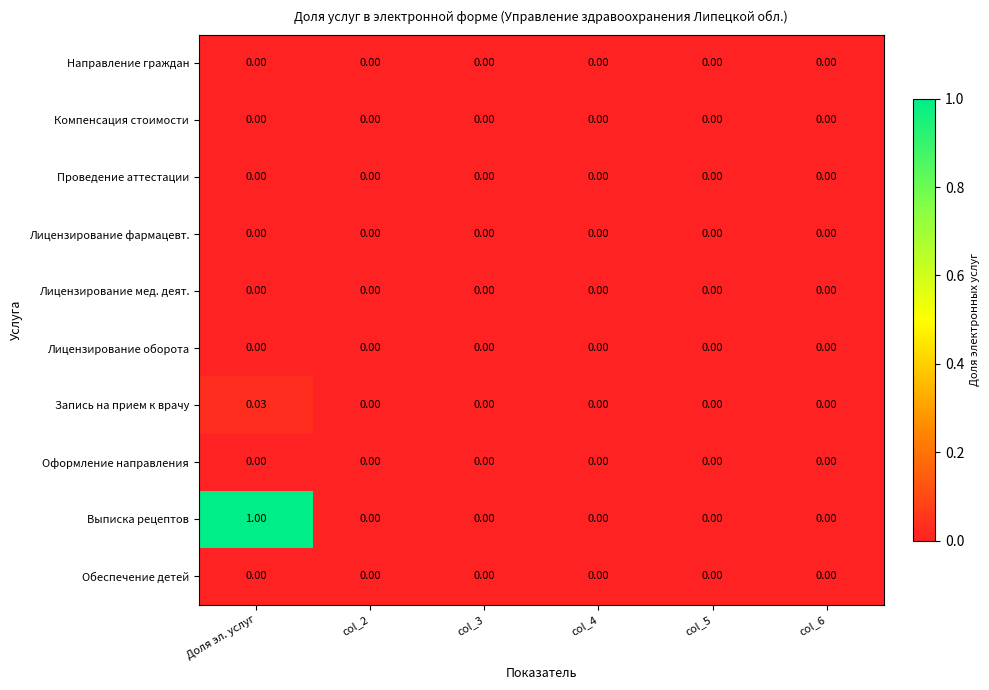

Which series has the largest total across all categories?

Выписка рецептов